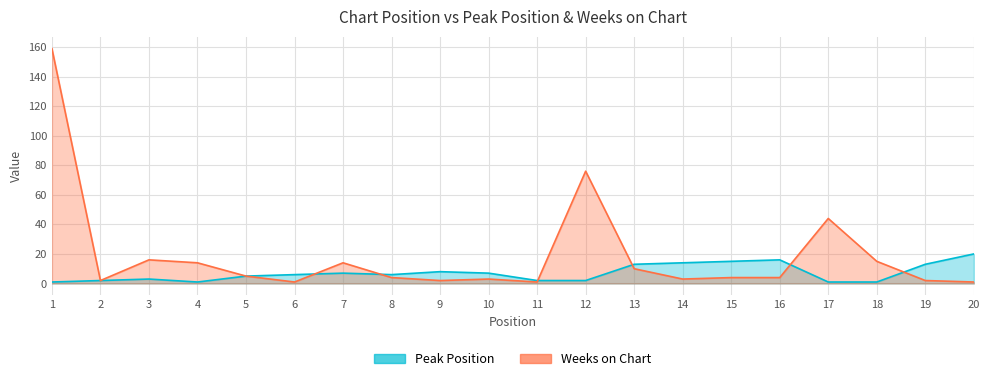

Which series has the widest spread of values?

Weeks on Chart